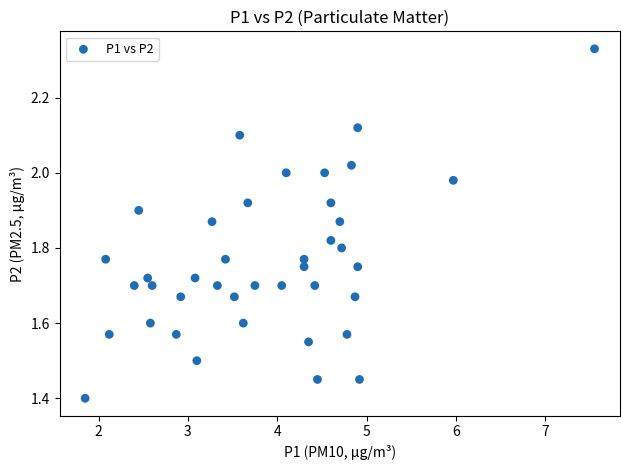

What is the range of Y values (max minus min)?

0.9